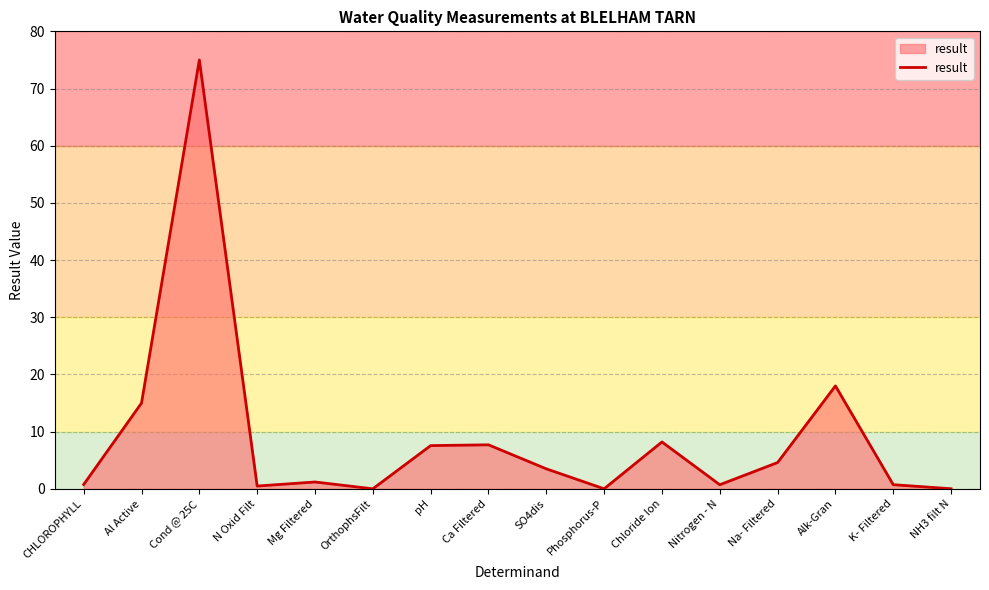

Between Phosphorus-P and Chloride Ion, which is larger?

Chloride Ion